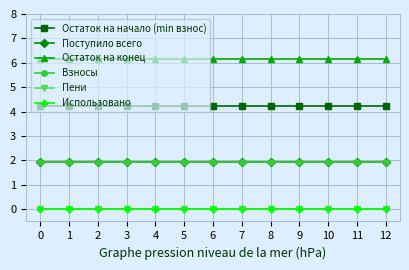

Reading left to right, transcribe all the data shown in this chart.

Остаток на начало (min взнос): 4.2	4.2	4.2	4.2	4.2	4.2	4.2	4.2	4.2	4.2	4.2	4.2	4.2
Поступило всего: 1.9	1.9	1.9	1.9	1.9	1.9	1.9	1.9	1.9	1.9	1.9	1.9	1.9
Остаток на конец: 6.2	6.2	6.2	6.2	6.2	6.2	6.2	6.2	6.2	6.2	6.2	6.2	6.2
Взносы: 1.9	1.9	1.9	1.9	1.9	1.9	1.9	1.9	1.9	1.9	1.9	1.9	1.9
Пени: 0.0	0.0	0.0	0.0	0.0	0.0	0.0	0.0	0.0	0.0	0.0	0.0	0.0
Использовано: 0.0	0.0	0.0	0.0	0.0	0.0	0.0	0.0	0.0	0.0	0.0	0.0	0.0